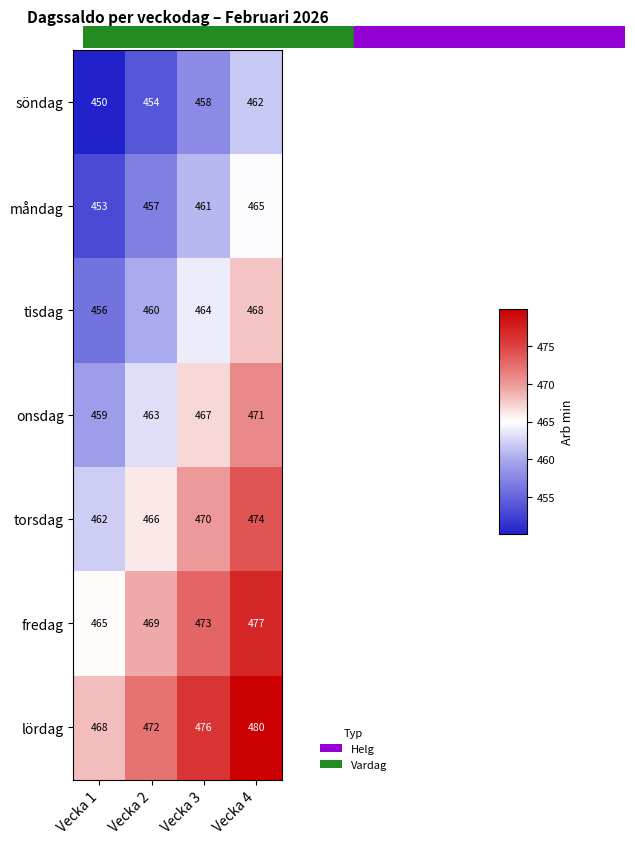

What is the minimum value shown in the chart?

450